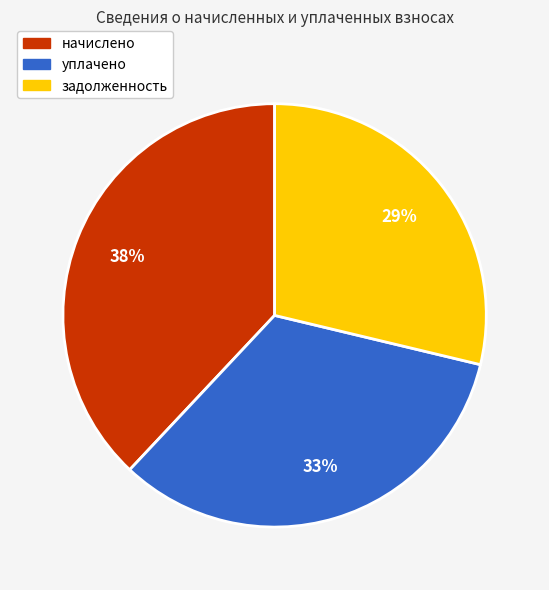

To the nearest percent, what is the difference between the largest and smallest slice percentages?

9%